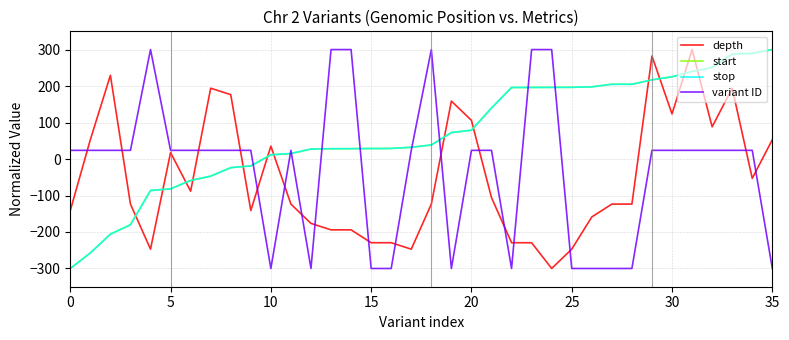

Which series ends up on top after the final intersection of variant ID and stop?

stop